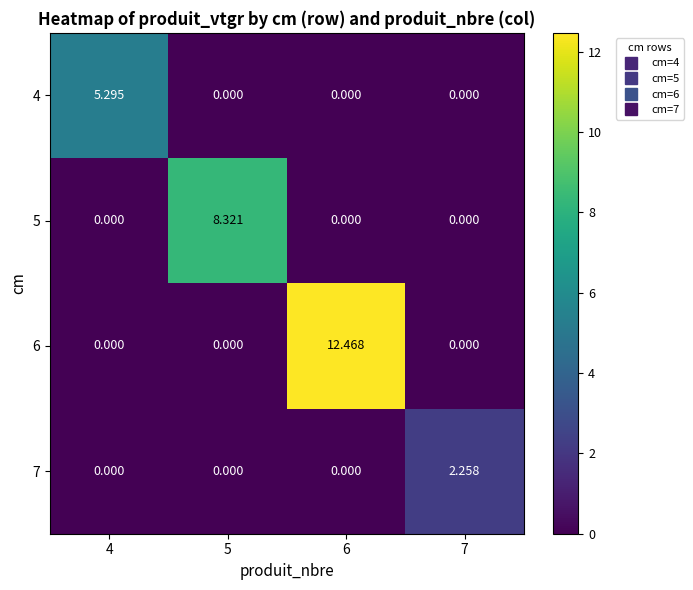

Is the value of 5 at 5 greater than the value of 6 at 6?

No